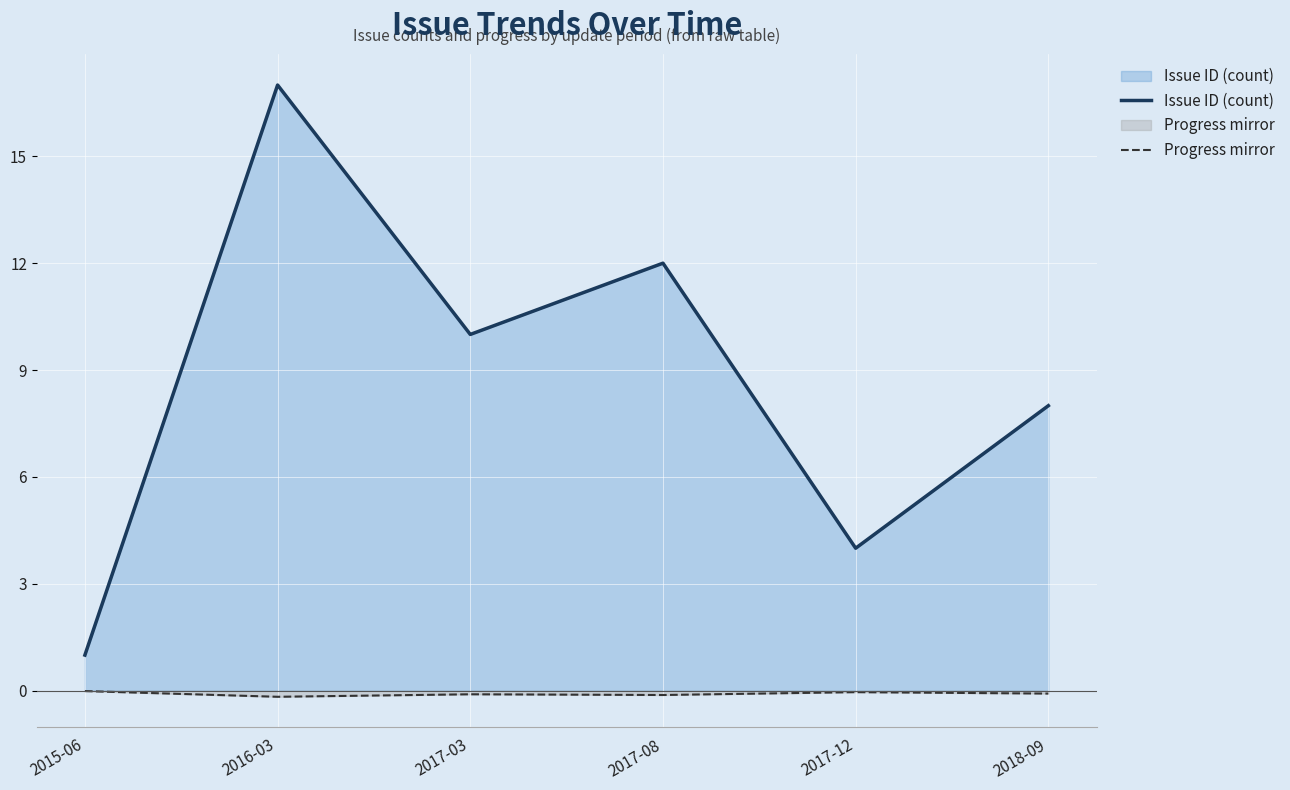

How many lines are shown in the chart?

2